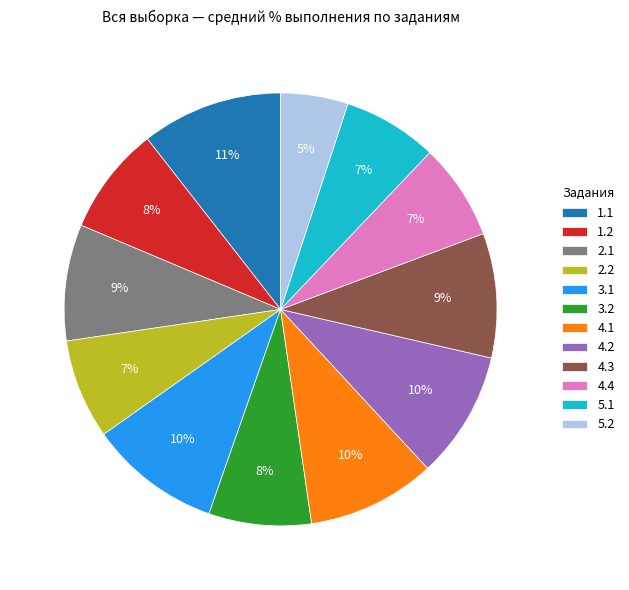

Is the sum of 5.1 and 1.2 greater than half?

No